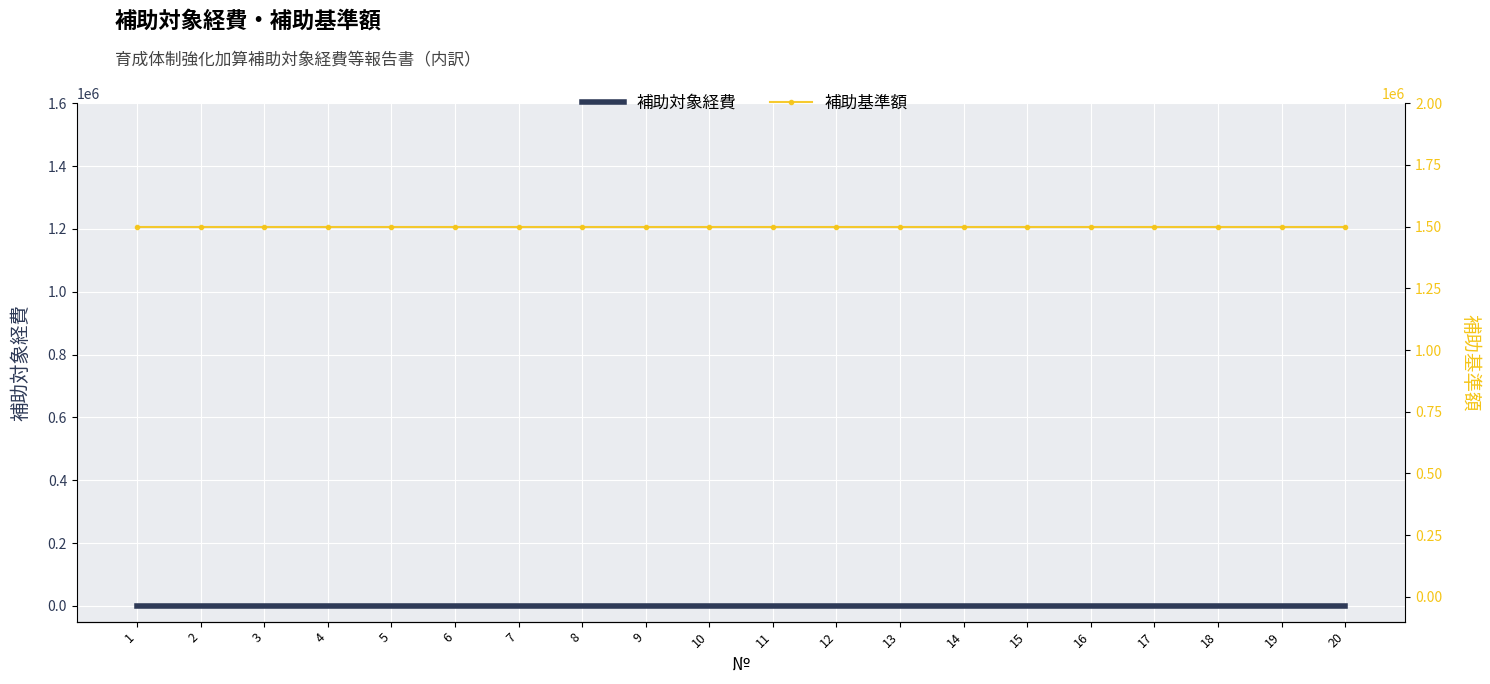

True or false: 補助対象経費 has a value of 0 at 5.

True